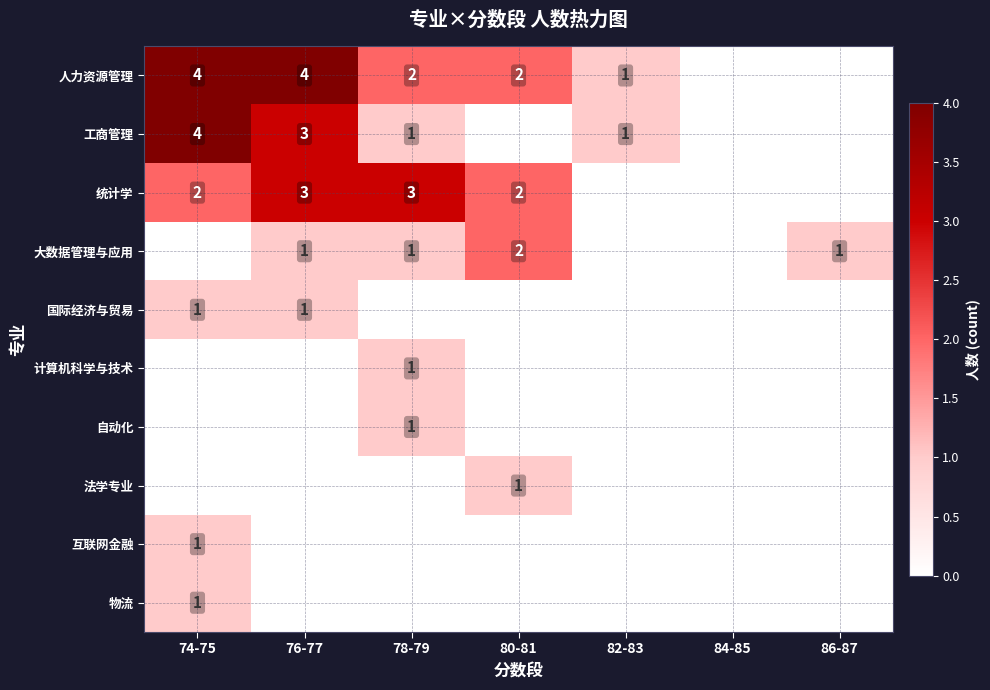

Count the number of categories in the chart.

7